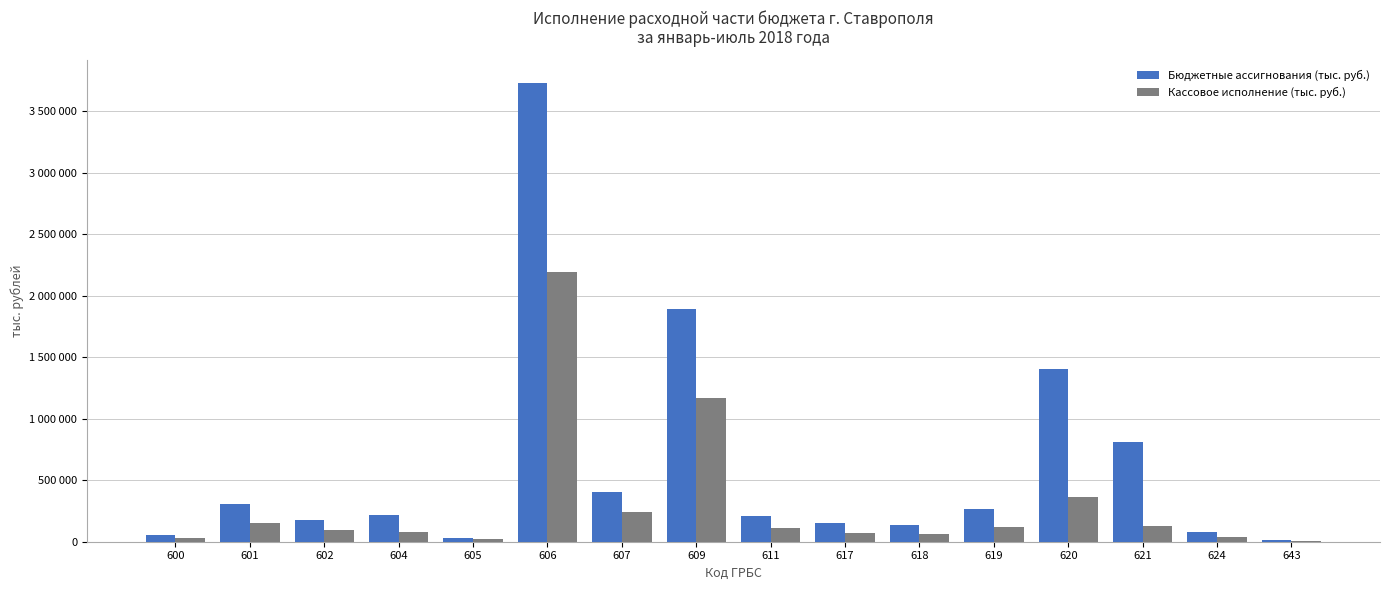

Is the value of Бюджетные ассигнования (тыс. руб.) at 624 greater than the value of Кассовое исполнение (тыс. руб.) at 618?

Yes